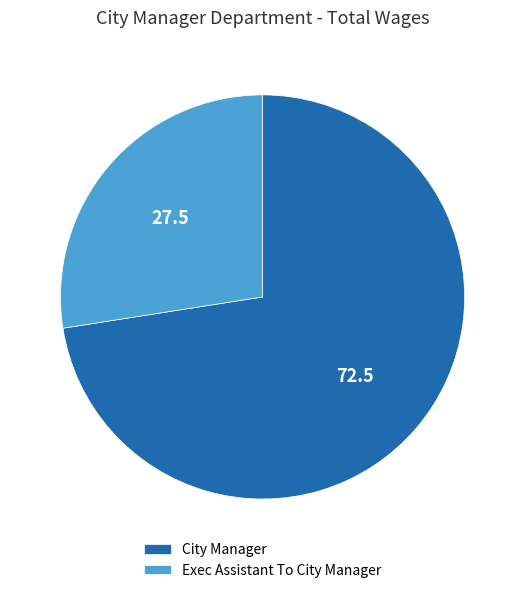

True or false: Exec Assistant To City Manager accounts for 27% of the total.

True